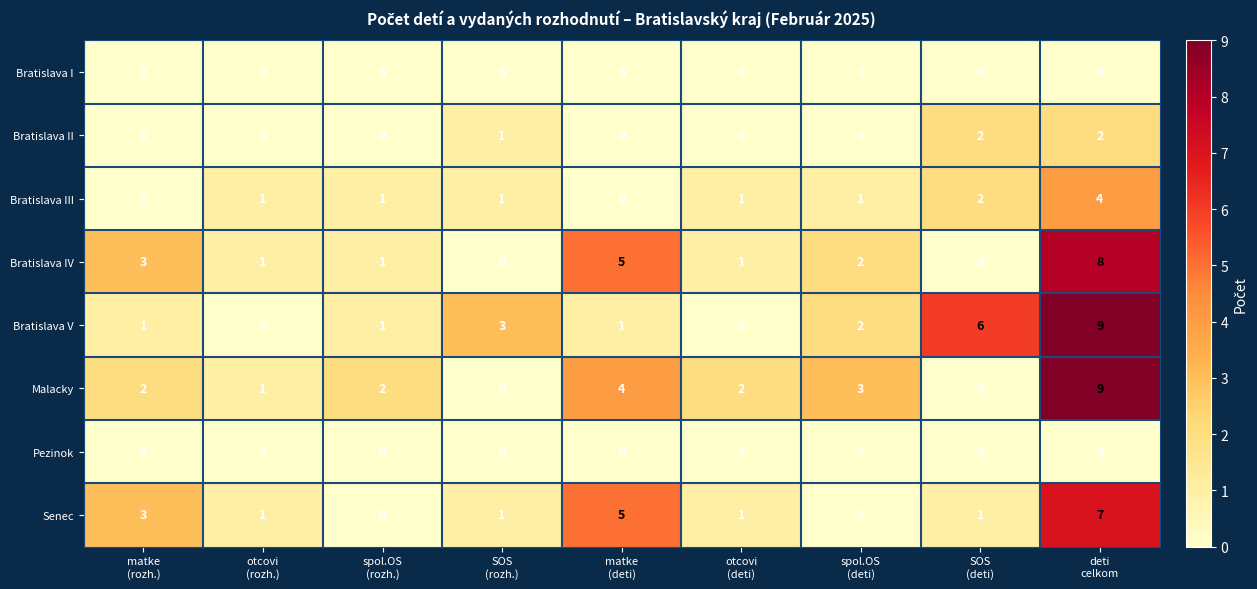

At how many categories does at least one series exceed 0?

9